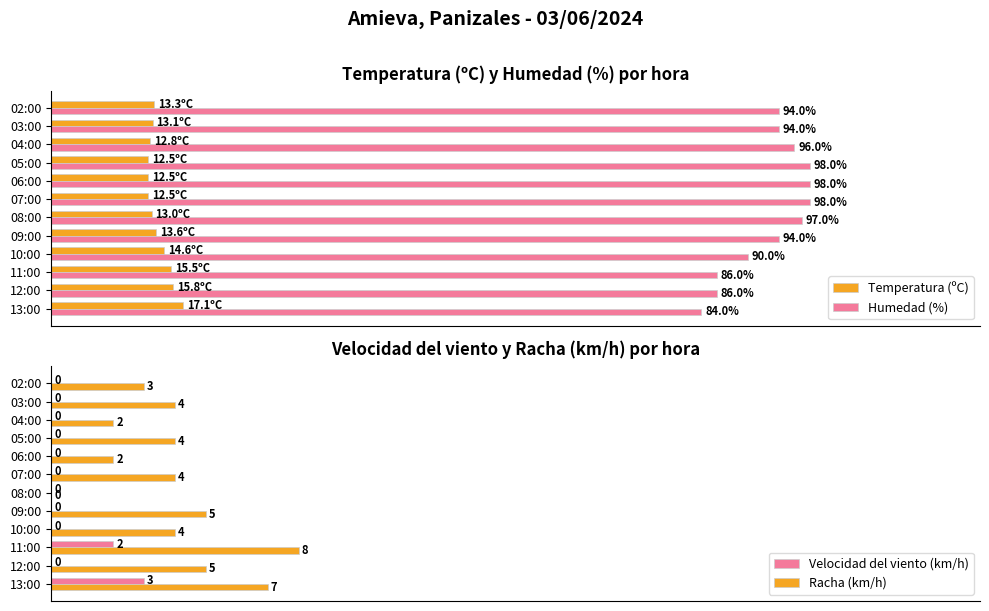

The value of Velocidad del viento (km/h) at 08:00 is -2.0. True or false?

False